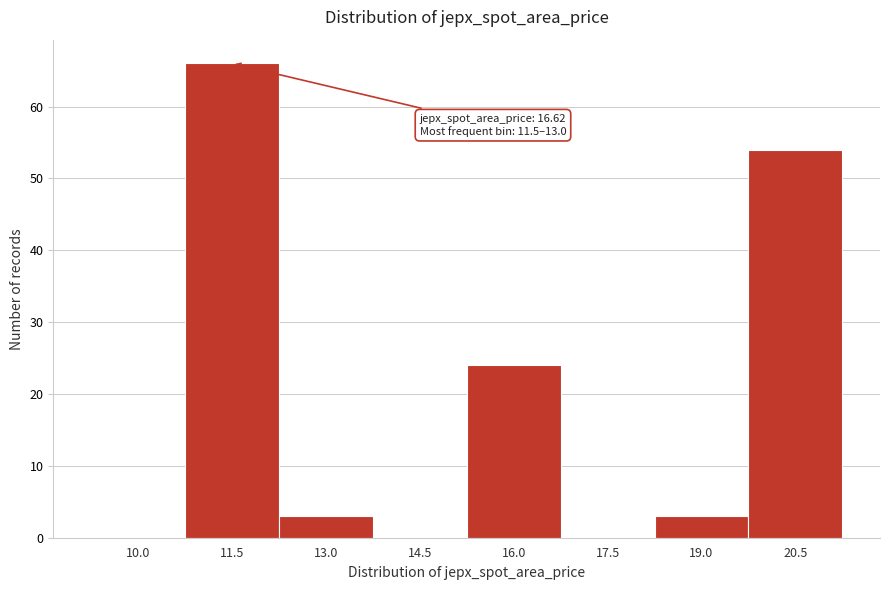

Reading left to right, transcribe all the data shown in this chart.

10.0=0	11.5=66	13.0=3	14.5=0	16.0=24	17.5=0	19.0=3	20.5=54